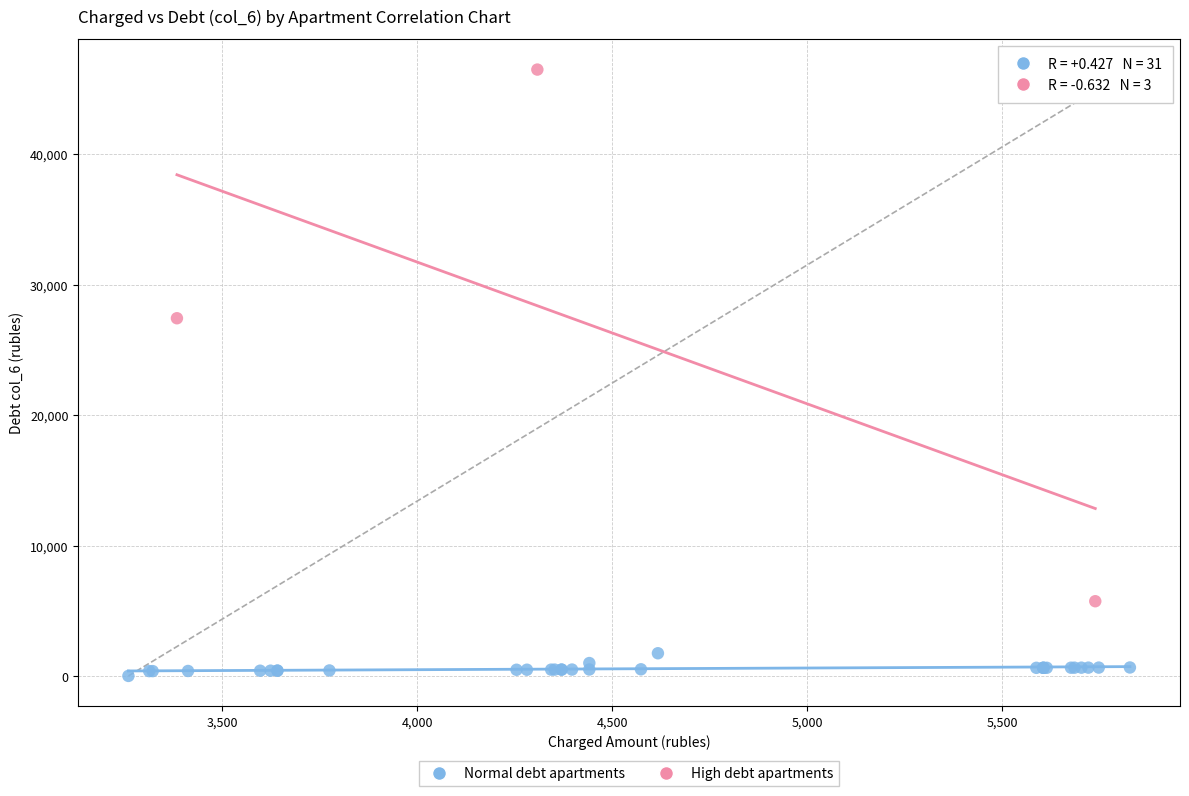

Which series reaches the minimum Y coordinate?

Normal debt apartments